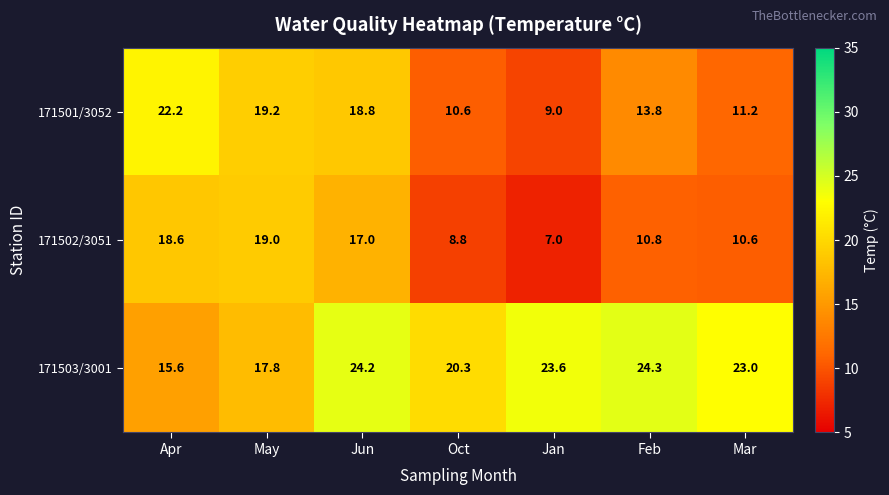

What is the difference between the highest and lowest values at May?

1.4